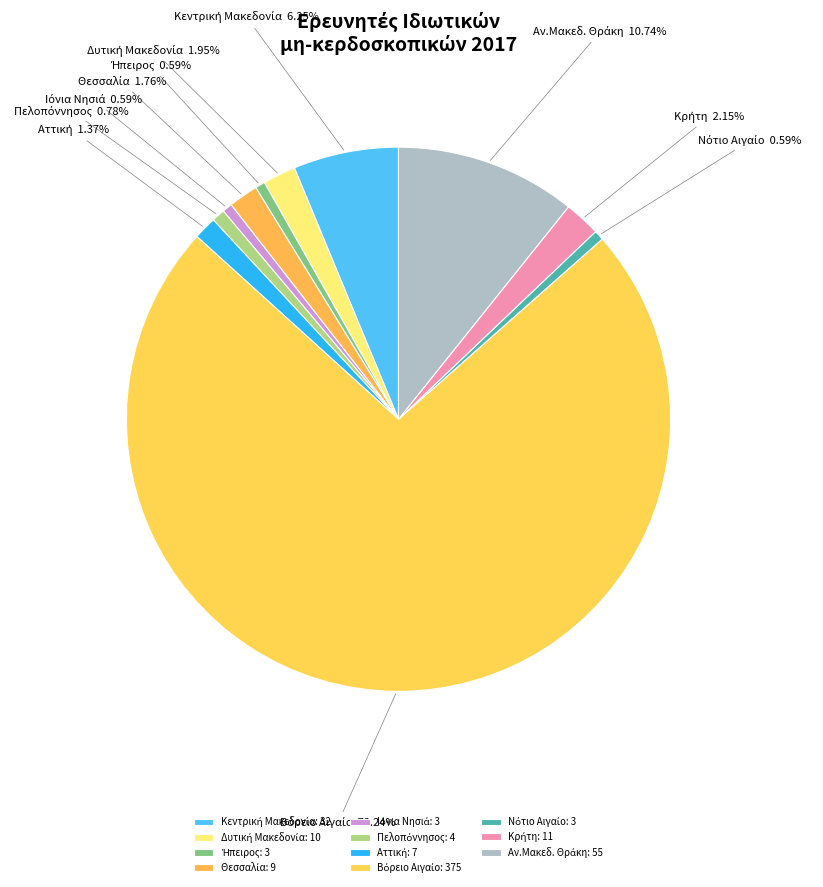

Is there a majority slice in this chart?

Yes